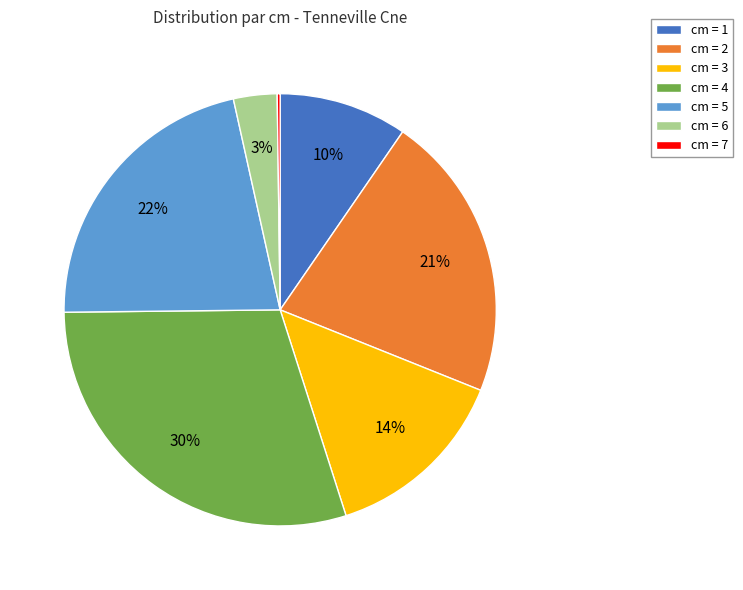

To the nearest percent, what is the difference between the cm = 2 and cm = 6 slice percentages?

18%